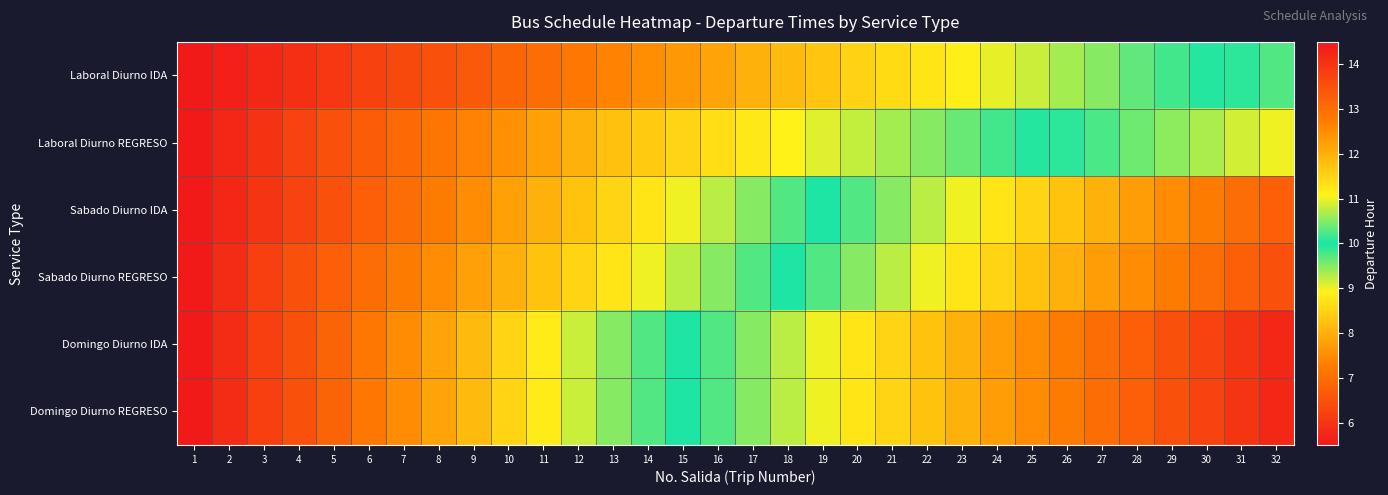

At how many categories does at least one series exceed 10?

17